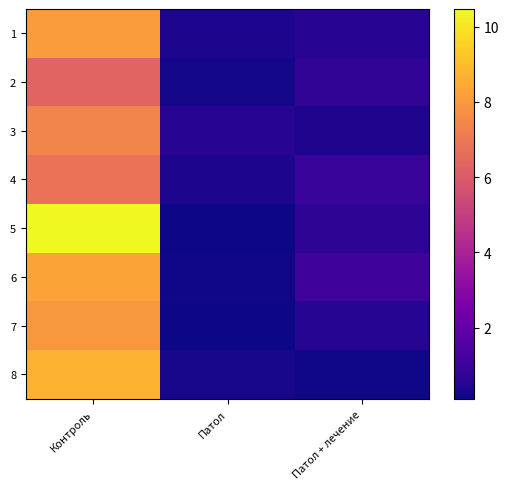

Reading left to right, list all the values displayed in this chart.

1: Контроль=8.1	Патол=0.4	Патол + лечение=0.6
2: Контроль=6.3	Патол=0.2	Патол + лечение=0.8
3: Контроль=7.4	Патол=0.6	Патол + лечение=0.4
4: Контроль=6.8	Патол=0.4	Патол + лечение=0.9
5: Контроль=10.5	Патол=0.1	Патол + лечение=0.7
6: Контроль=8.3	Патол=0.2	Патол + лечение=1.1
7: Контроль=8.0	Патол=0.1	Патол + лечение=0.5
8: Контроль=8.7	Патол=0.3	Патол + лечение=0.2